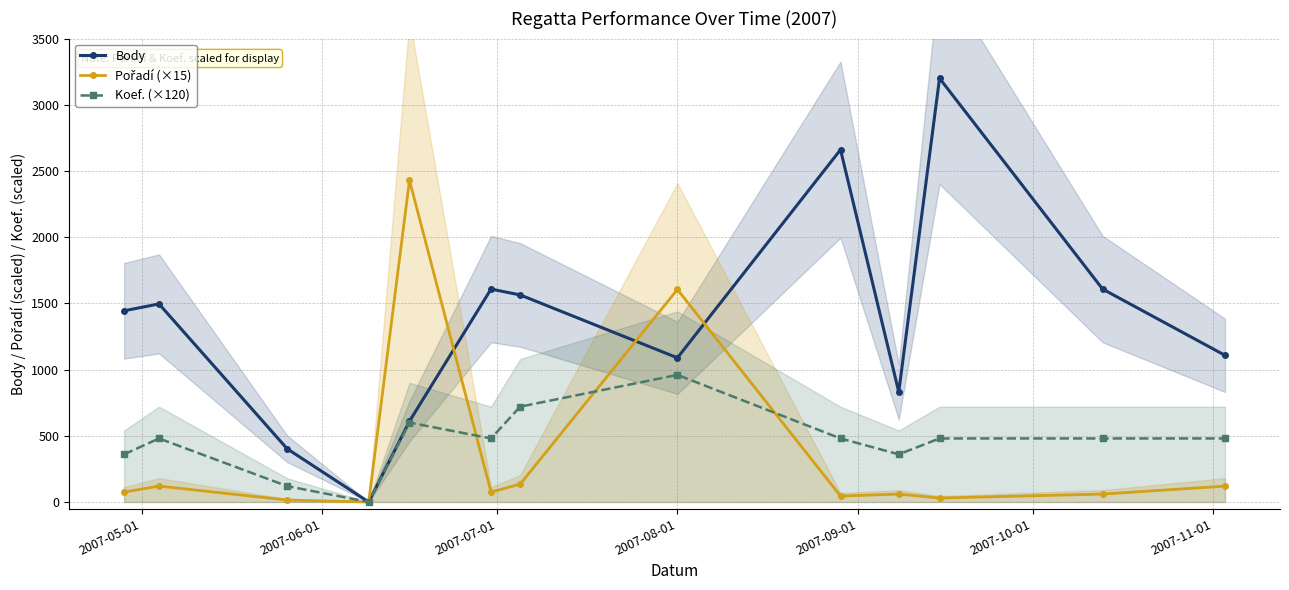

How many times do Koef. (×120) and Pořadí (×15) cross each other?

3